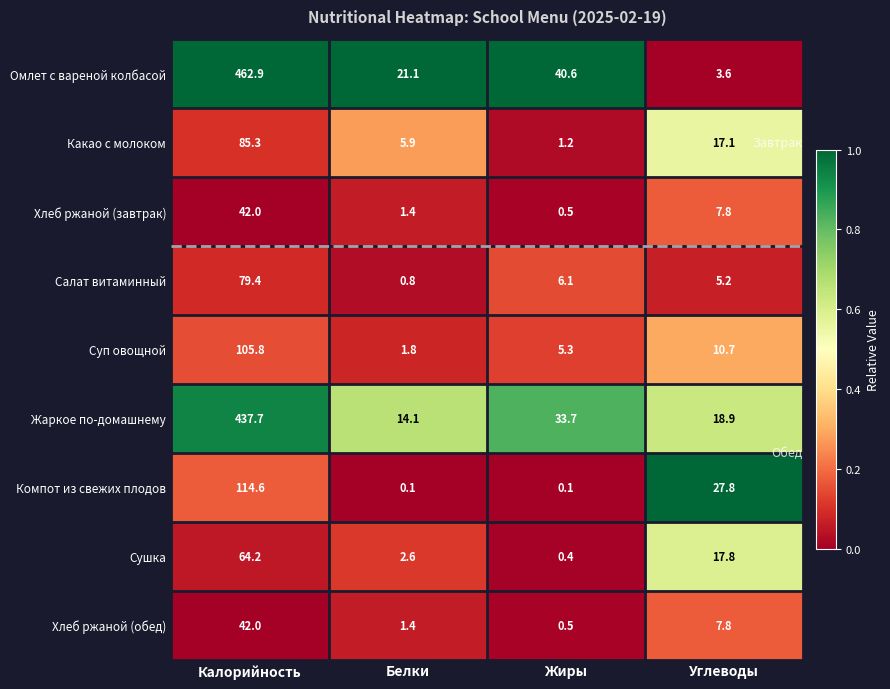

At which label does Какао с молоком first exceed 17?

Калорийность